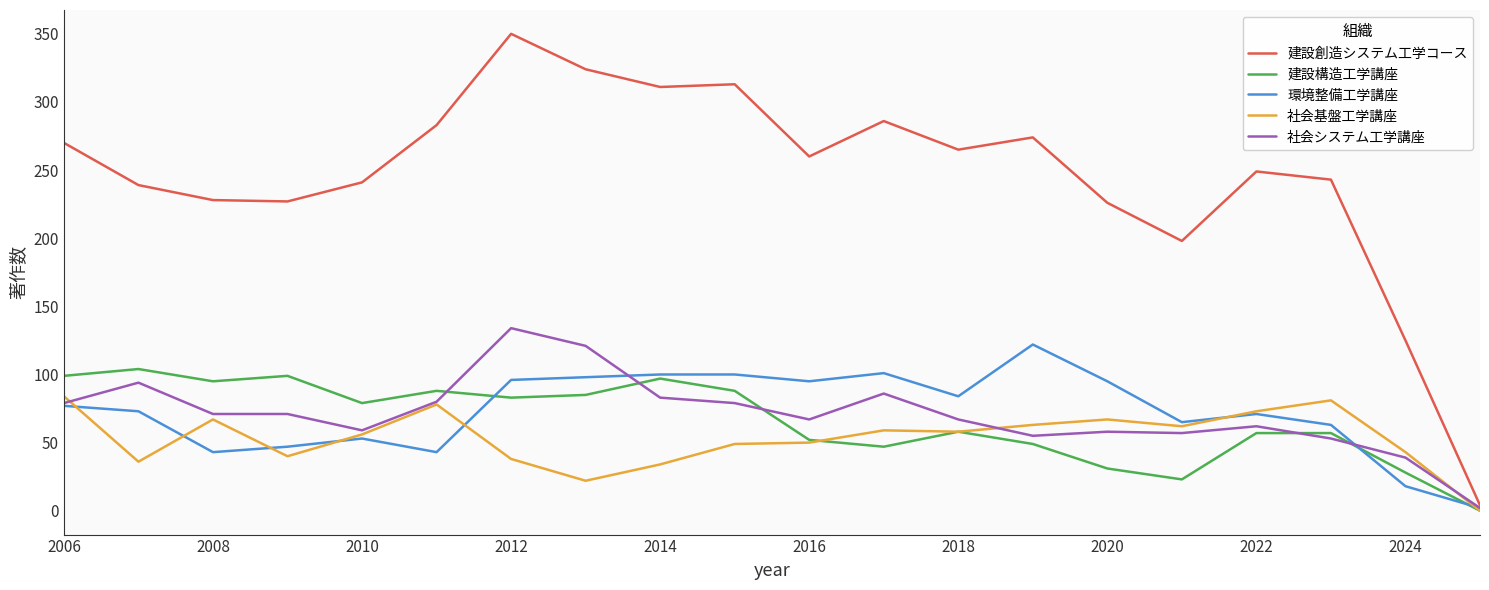

Which series has the widest spread of values?

建設創造システム工学コース